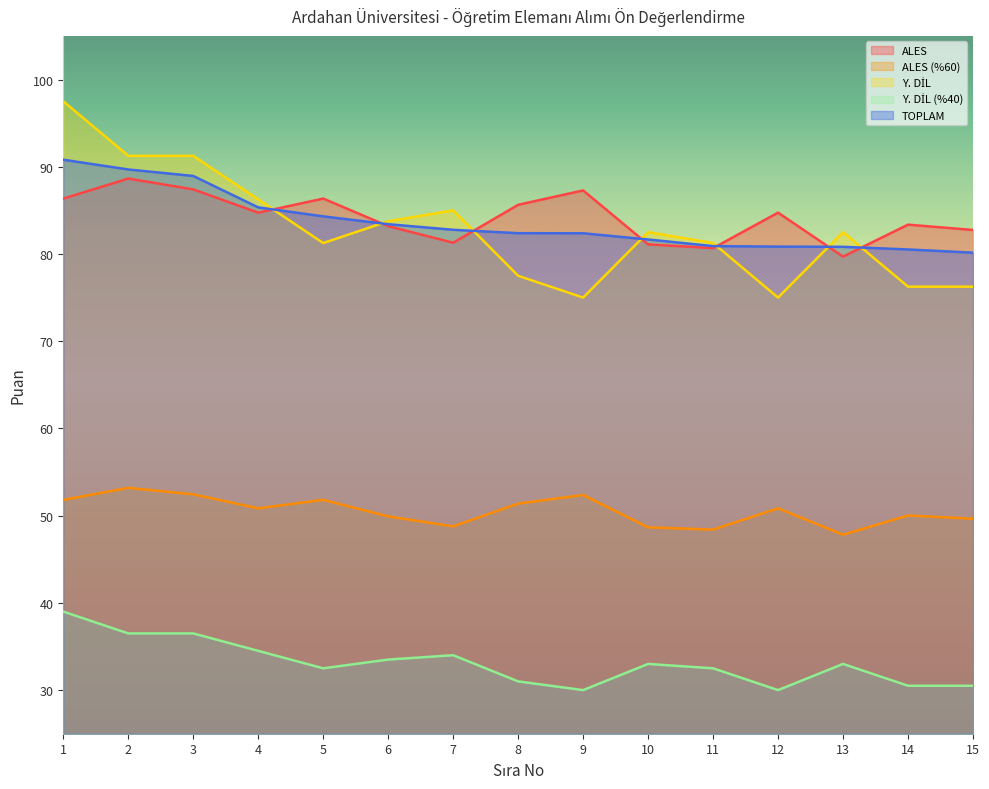

Reading left to right, transcribe all the data shown in this chart.

ALES: 1=86.3	2=88.6	3=87.4	4=84.7	5=86.4	6=83.2	7=81.3	8=85.6	9=87.3	10=81.1	11=80.7	12=84.7	13=79.7	14=83.4	15=82.7
ALES (%60): 1=51.8	2=53.2	3=52.4	4=50.8	5=51.8	6=49.9	7=48.8	8=51.4	9=52.4	10=48.7	11=48.4	12=50.8	13=47.8	14=50.0	15=49.6
Y. DİL: 1=97.5	2=91.2	3=91.2	4=86.2	5=81.2	6=83.8	7=85.0	8=77.5	9=75.0	10=82.5	11=81.2	12=75.0	13=82.5	14=76.2	15=76.2
Y. DİL (%40): 1=39.0	2=36.5	3=36.5	4=34.5	5=32.5	6=33.5	7=34.0	8=31.0	9=30.0	10=33.0	11=32.5	12=30.0	13=33.0	14=30.5	15=30.5
TOPLAM: 1=90.8	2=89.7	3=88.9	4=85.3	5=84.3	6=83.4	7=82.8	8=82.4	9=82.4	10=81.7	11=80.9	12=80.8	13=80.8	14=80.5	15=80.1